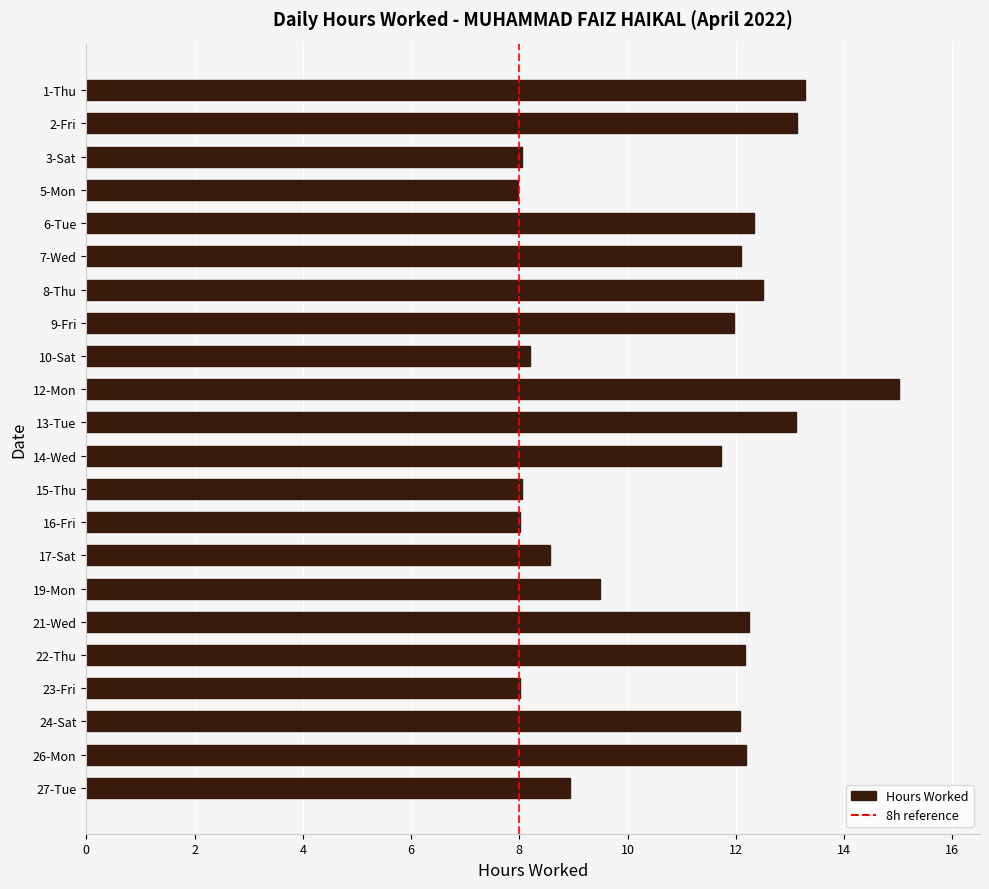

What is the ratio of the value at 12-Mon to the value at 8-Thu?

1.2